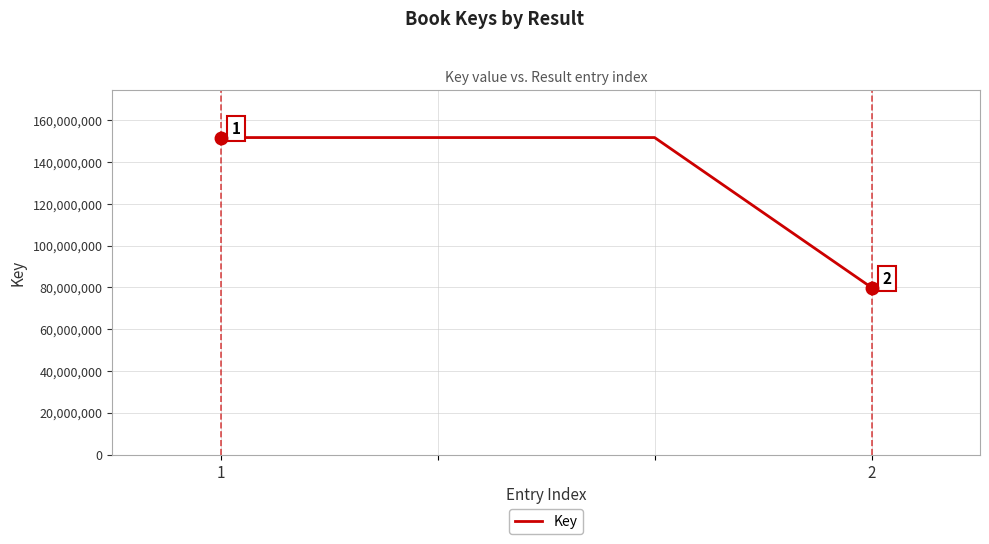

What is the difference between the second highest and minimum values?

71786551